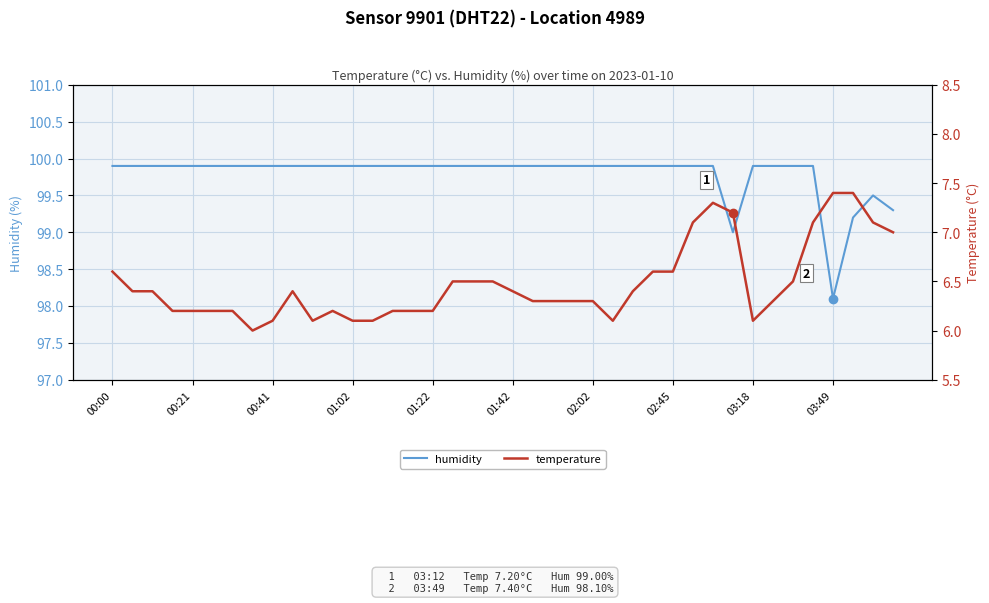

What is the highest value of the temperature series?

7.4